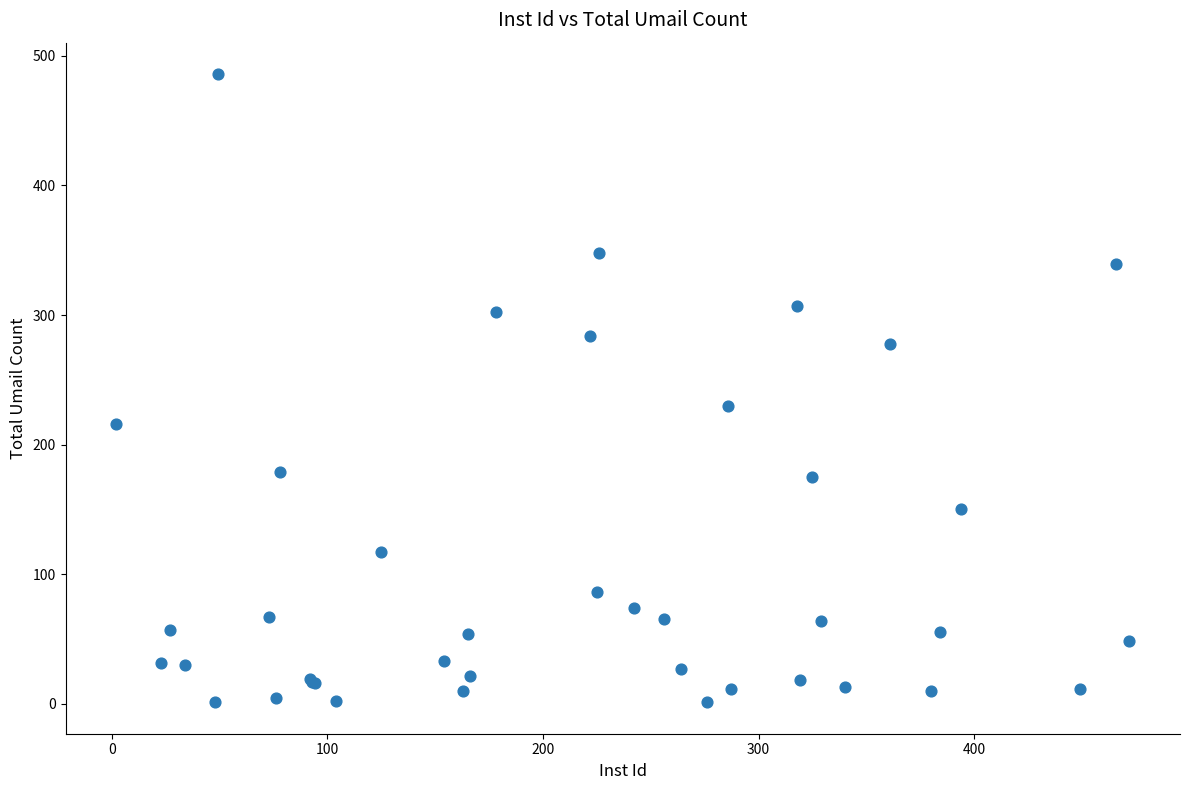

What Y value in the scatter plot is closest to 243?

230